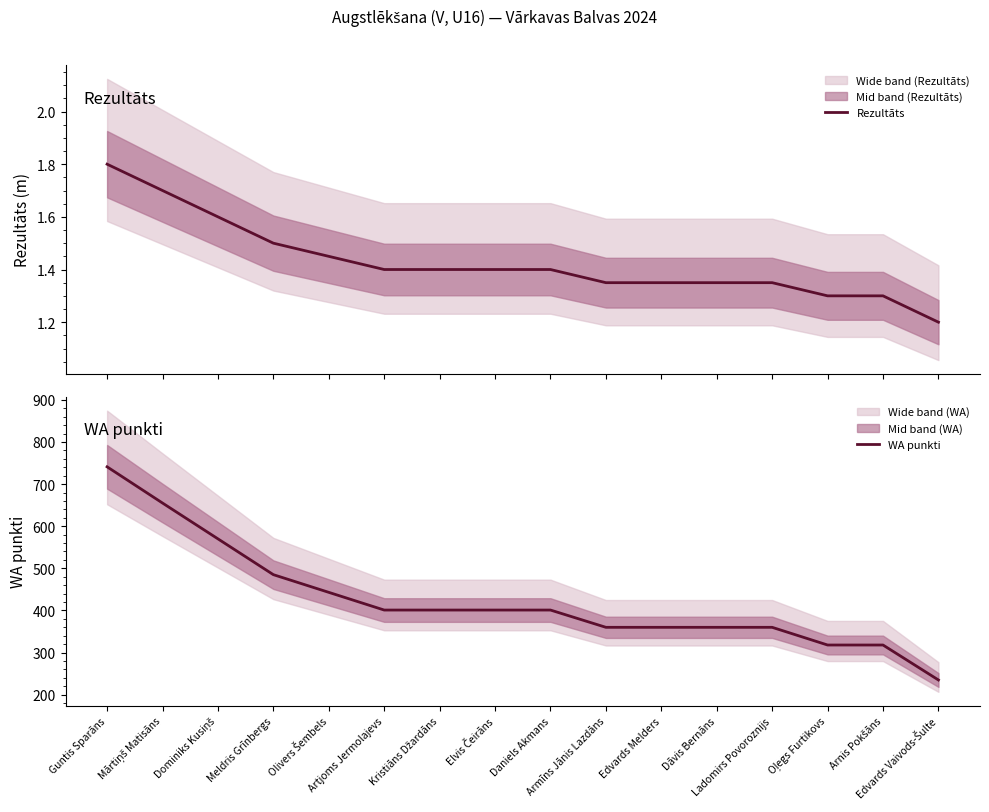

Between Meldris Grīnbergs and Armīns Jānis Lazdāns, which series saw the biggest shift?

WA punkti